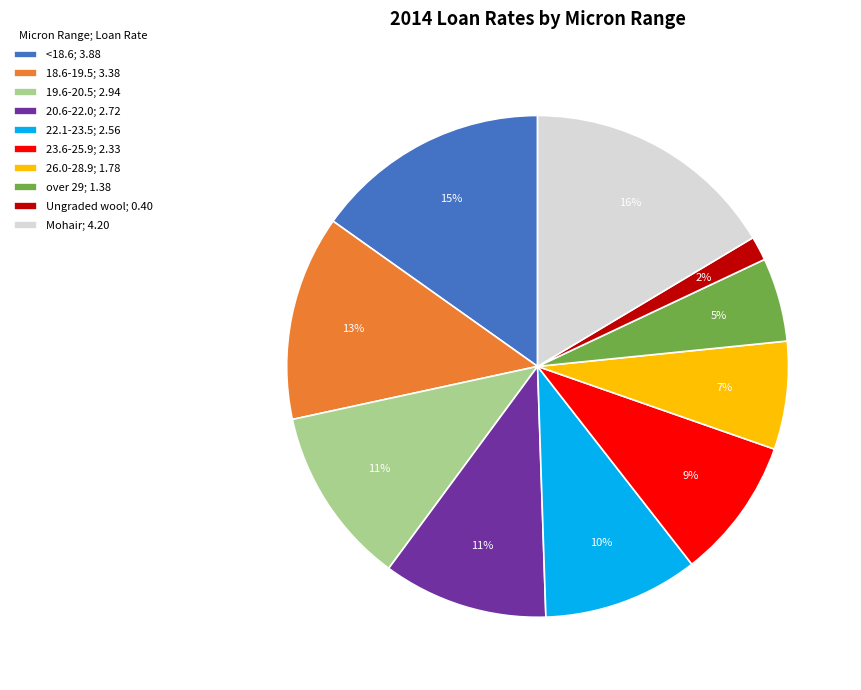

To the nearest percent, what percentage of the pie is Ungraded wool?

2%